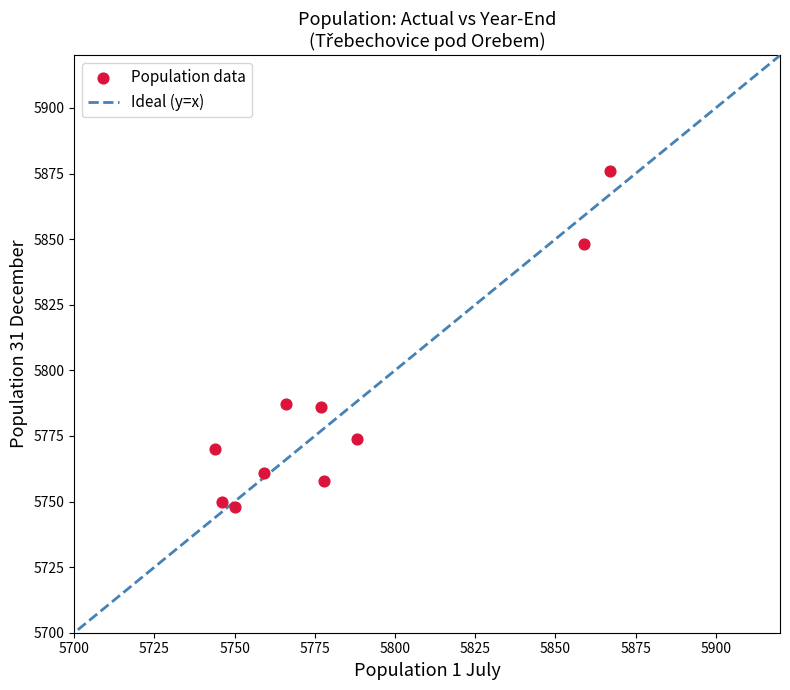

What is the range of Y values (max minus min)?

128